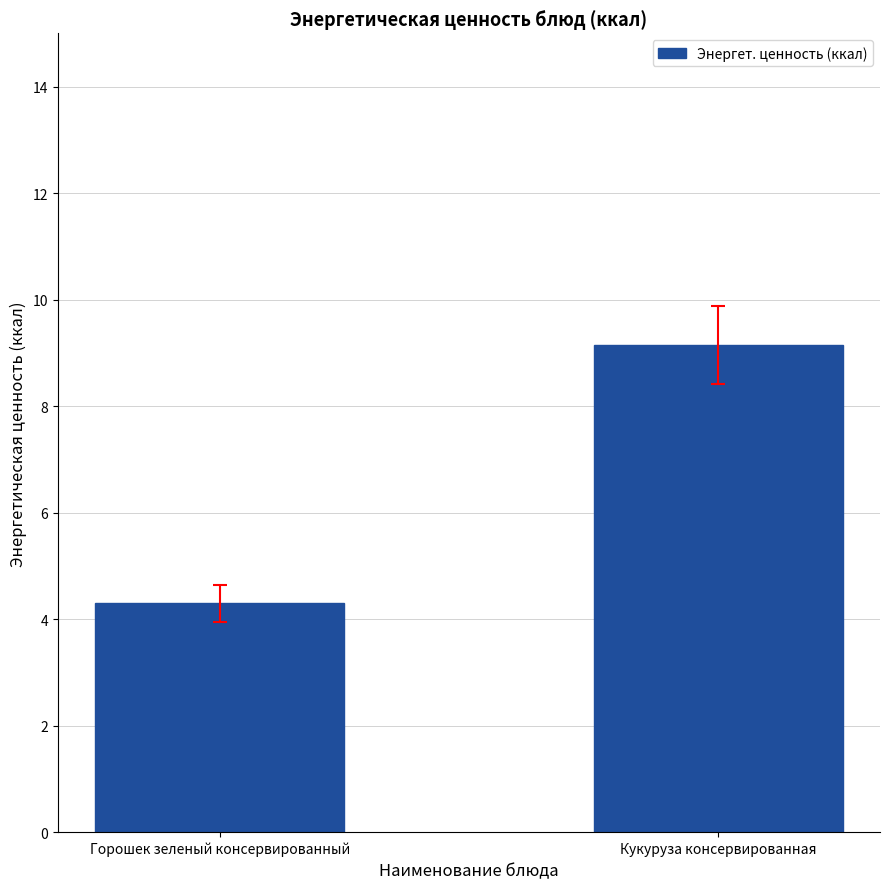

How many distinct data groups are displayed?

1